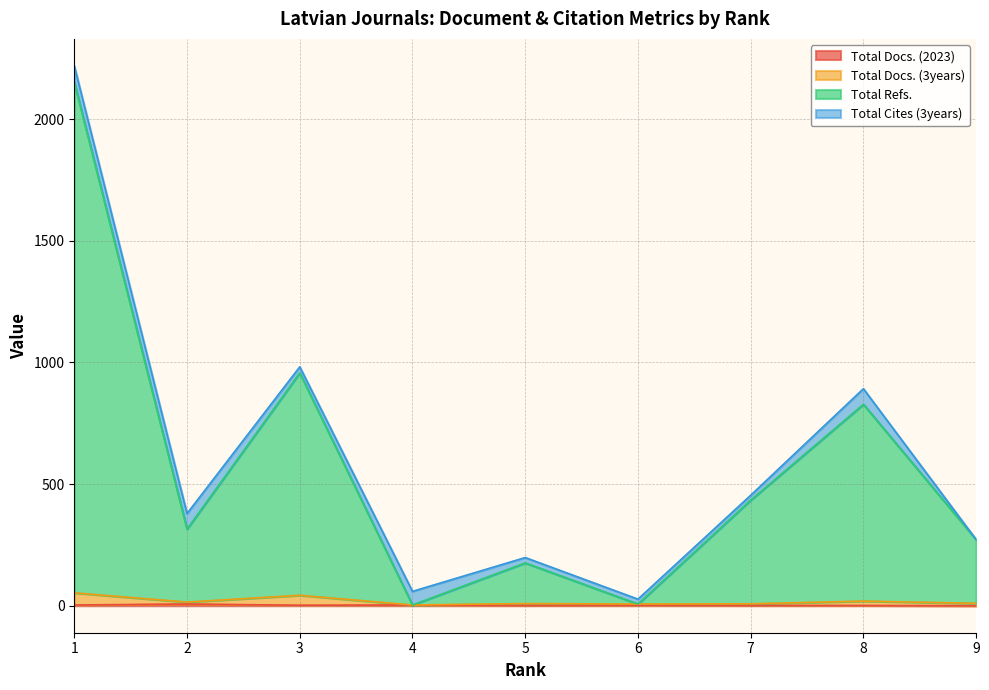

What is the greatest value displayed?

2152